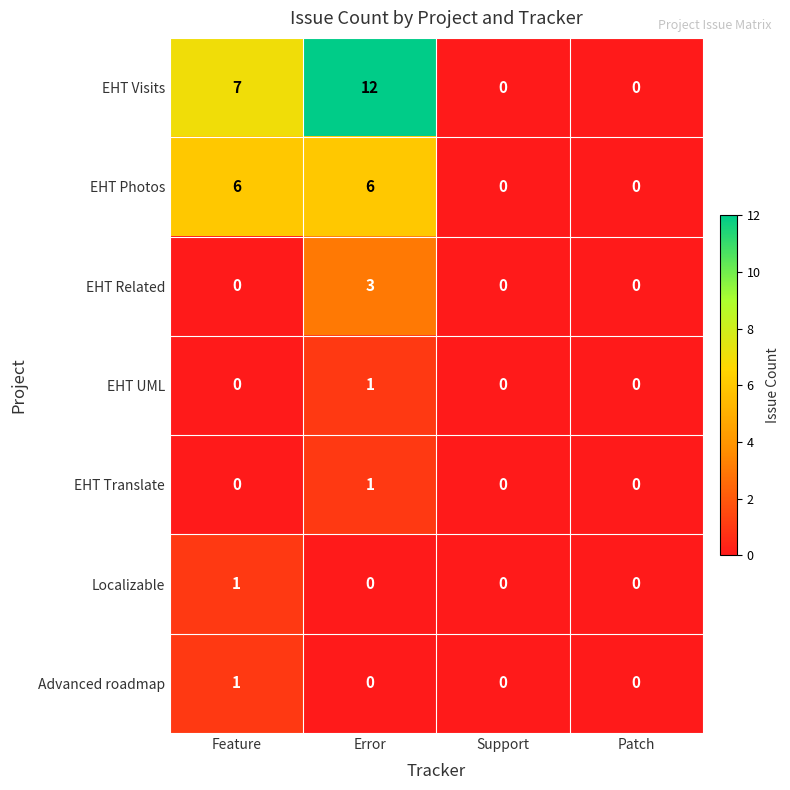

Is it true that Advanced roadmap equals -1 at Error?

False